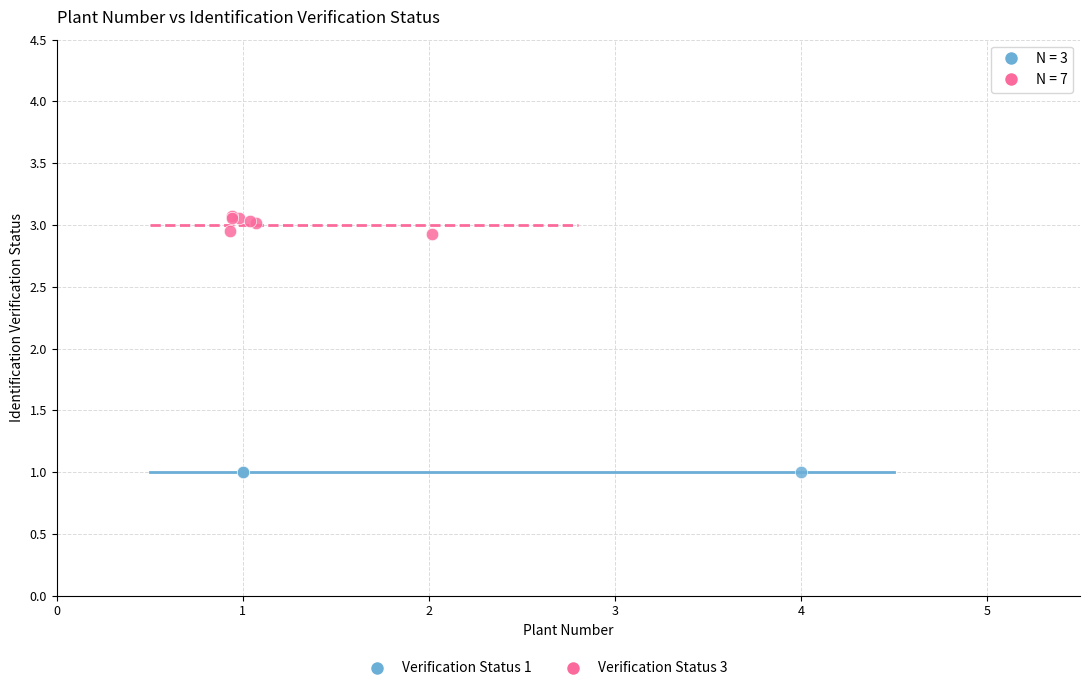

Which series reaches the minimum Y coordinate?

Verification Status 1